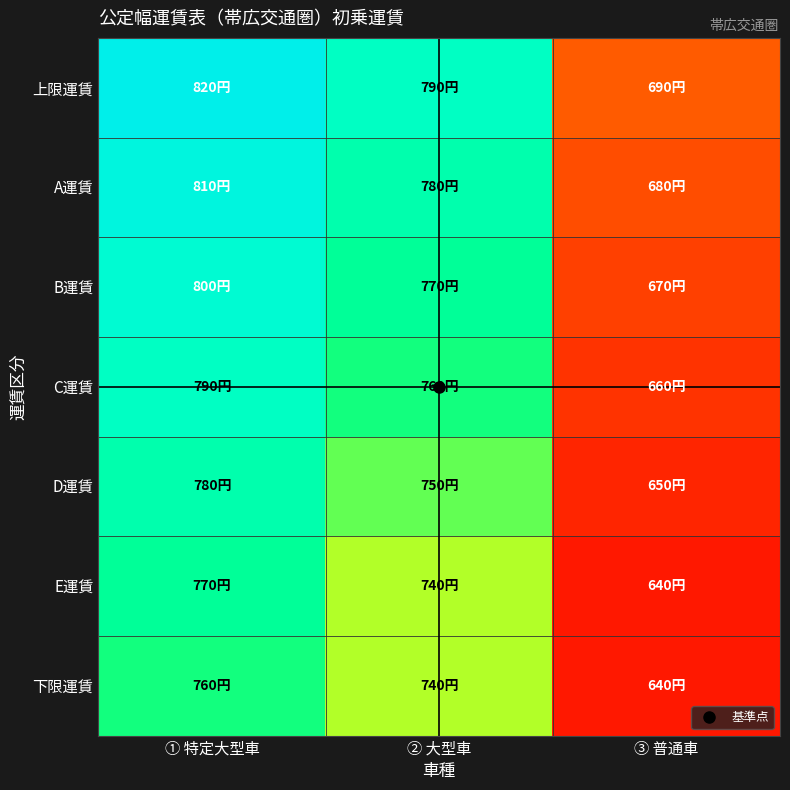

What is the difference between the highest and lowest values at ③ 普通車?

50